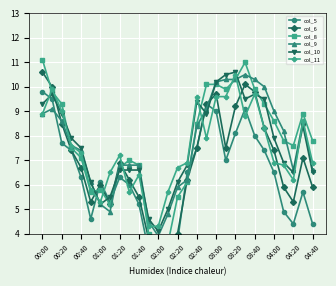

Which series ends up on top after the final intersection of col_5 and col_8?

col_8